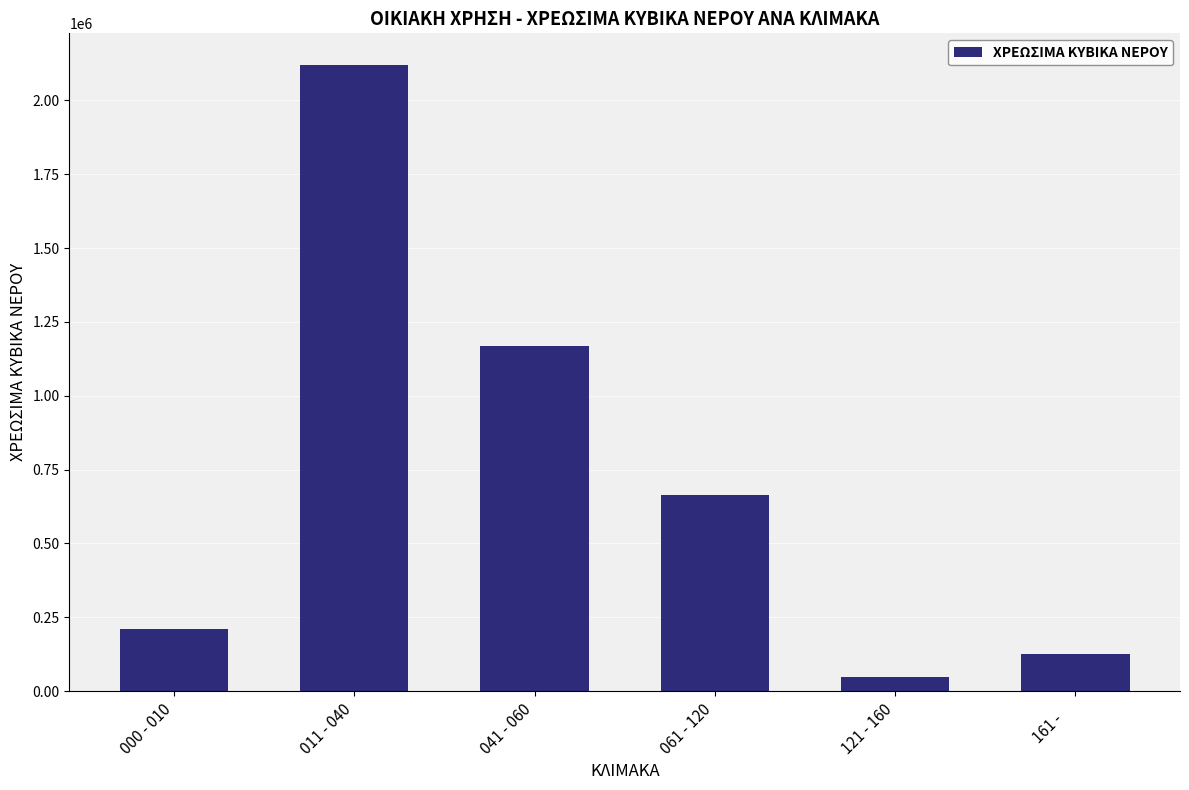

List the labels in order of value, smallest first.

121 - 160, 161 -    , 000 - 010, 061 - 120, 041 - 060, 011 - 040